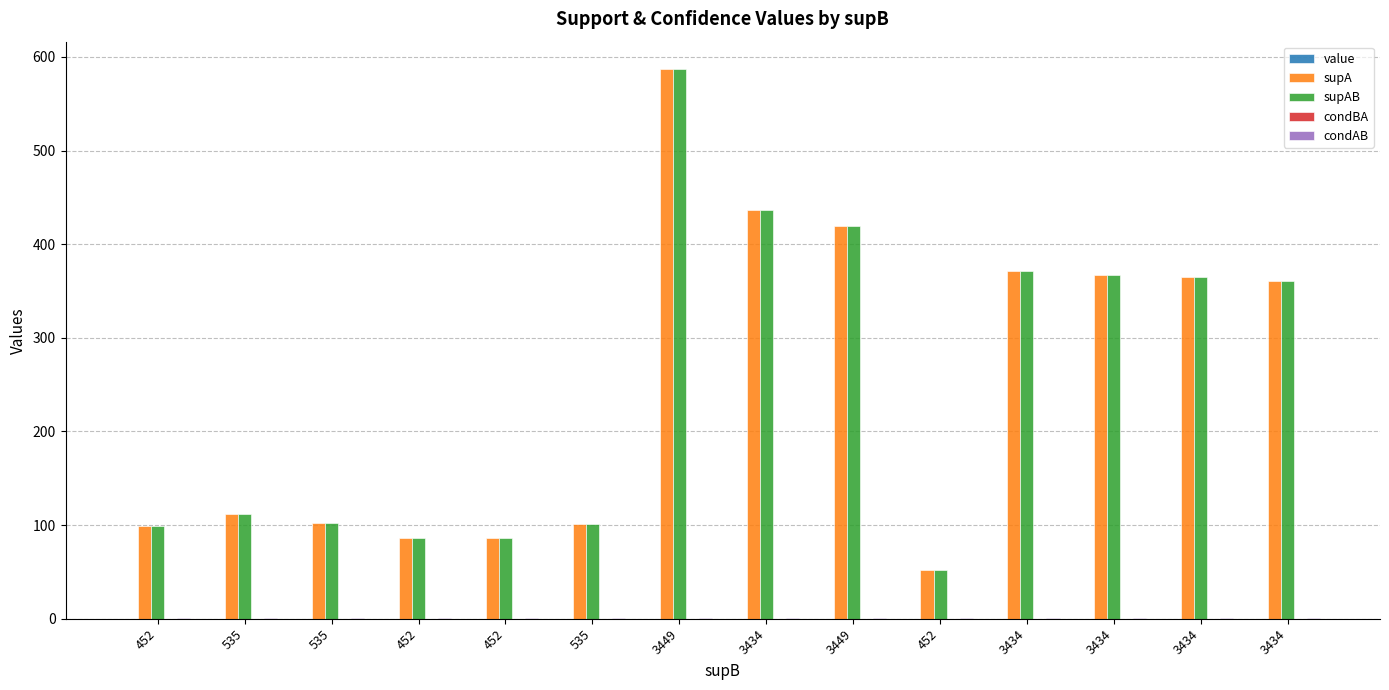

True or false: supA has a value of 437.0 at 3434.

True